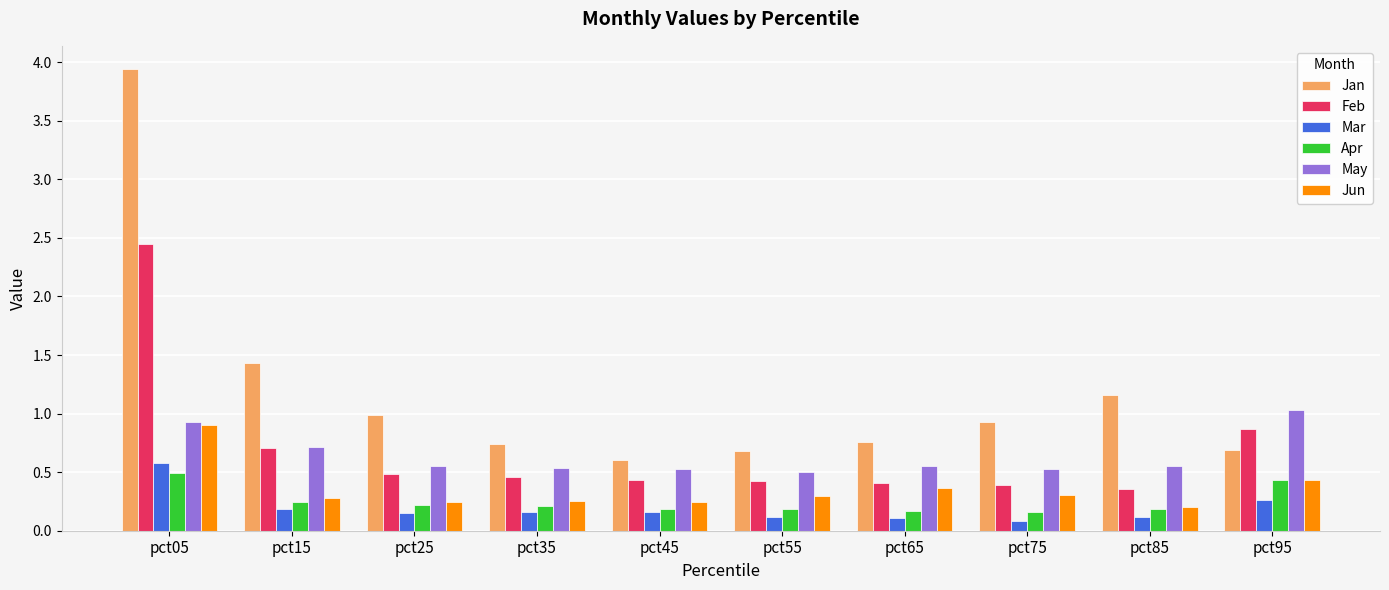

What is the total value across all series at pct15?

3.6